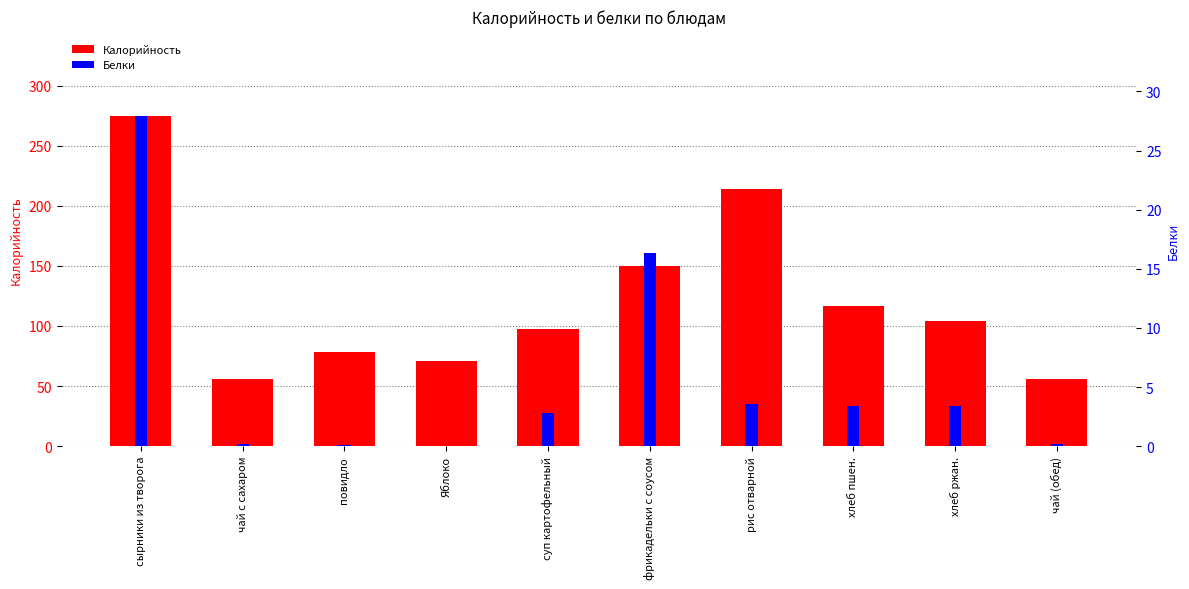

What position from the left is хлеб ржан.?

9